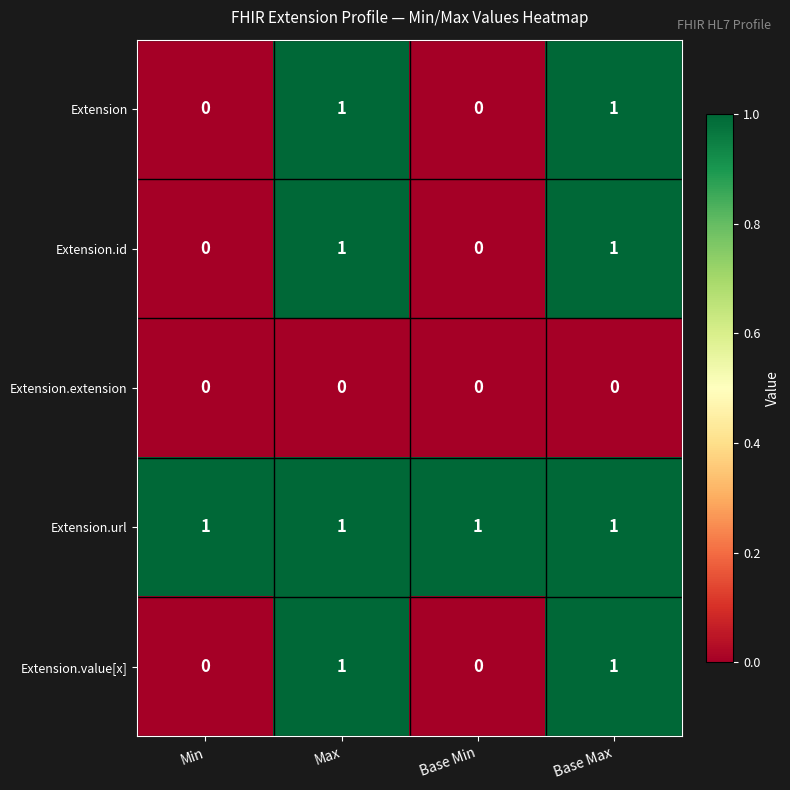

Reading left to right, list all the values displayed in this chart.

Extension: Min=0	Max=1	Base Min=0	Base Max=1
Extension.id: Min=0	Max=1	Base Min=0	Base Max=1
Extension.extension: Min=0	Max=0	Base Min=0	Base Max=0
Extension.url: Min=1	Max=1	Base Min=1	Base Max=1
Extension.value[x]: Min=0	Max=1	Base Min=0	Base Max=1